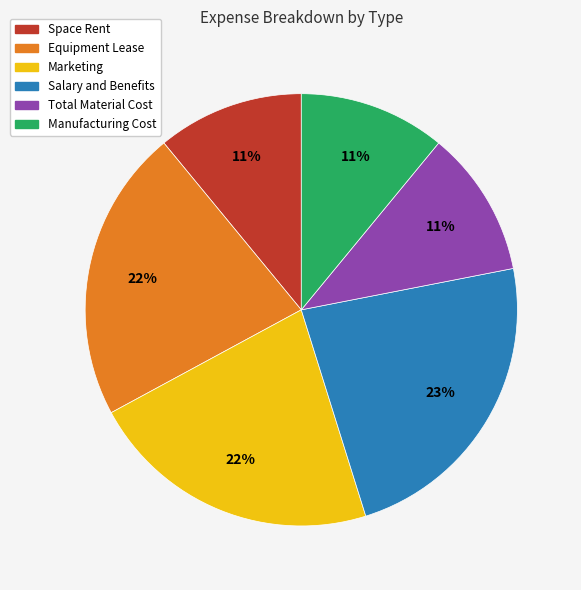

How many slices are in this pie chart?

6